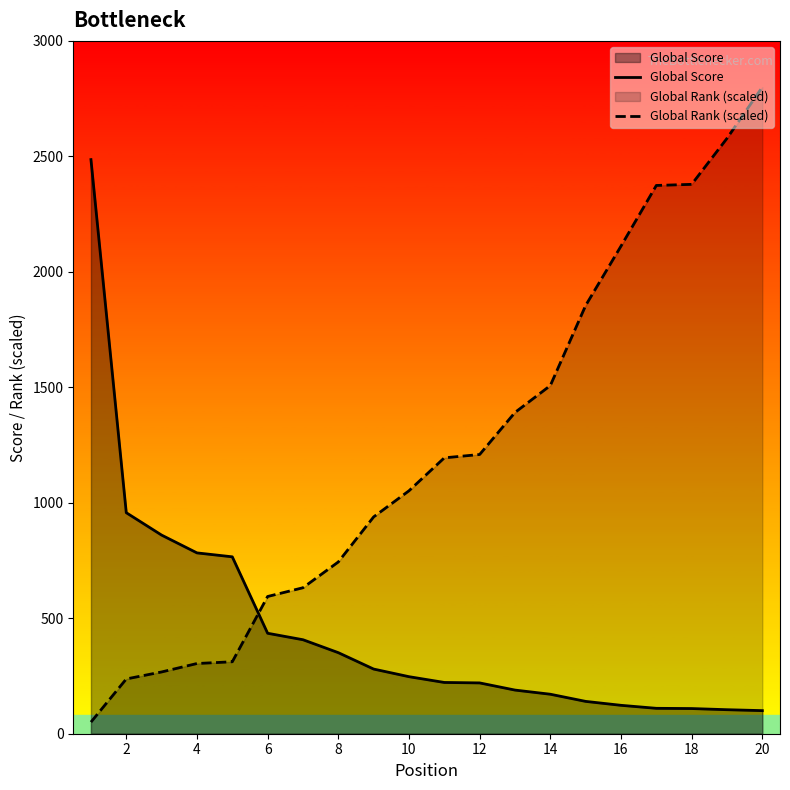

What is the approximate value of Global Score at 6?

435.0